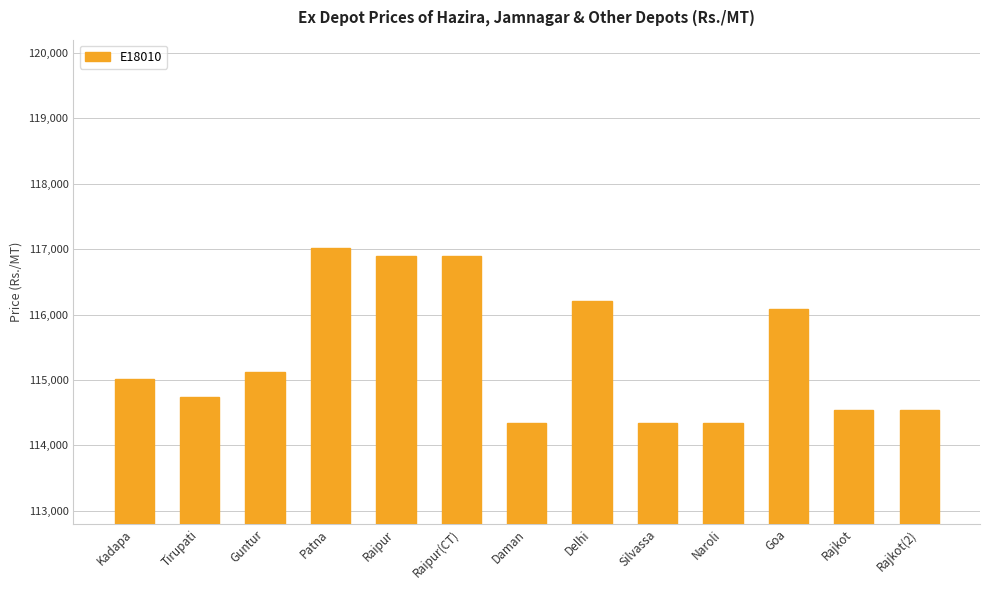

How many categories are shown in the chart?

13